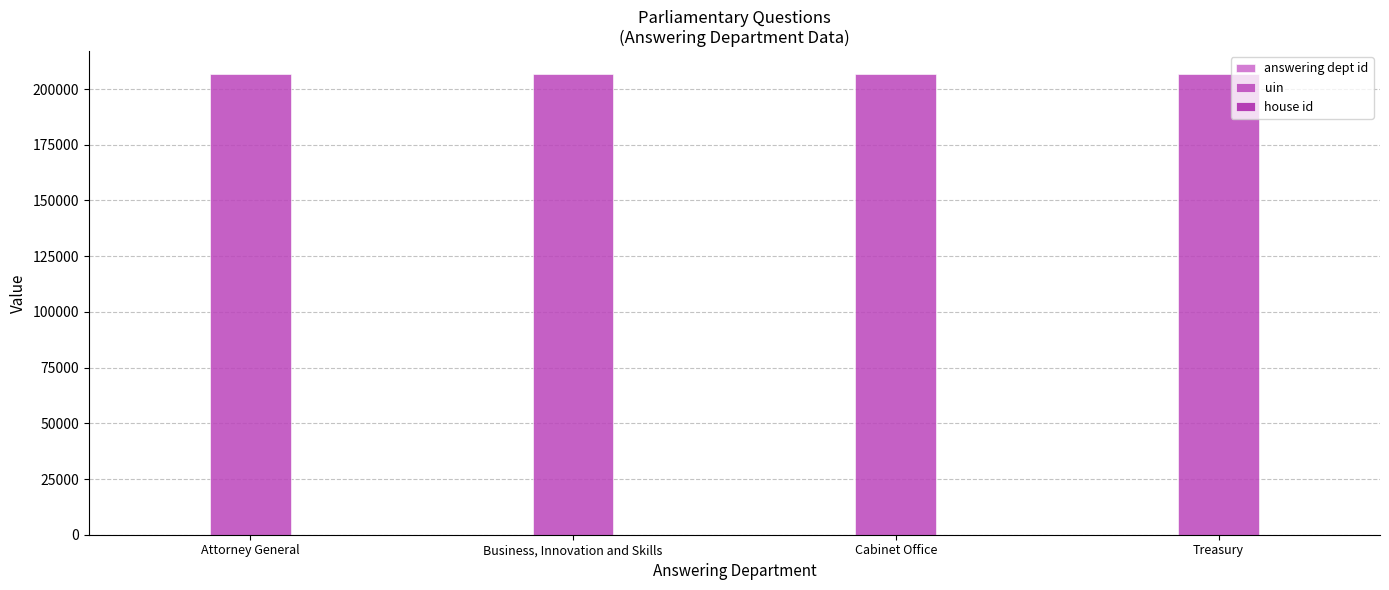

Which series has the largest total across all categories?

uin